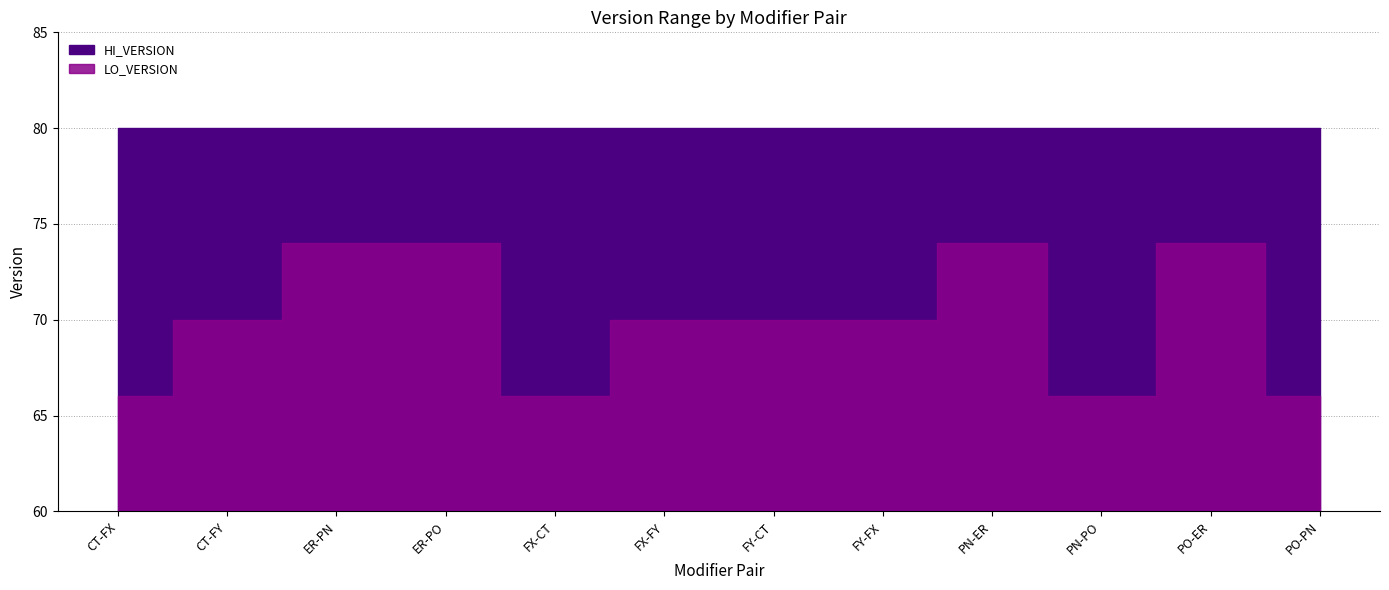

What are all the series names shown in the legend?

LO_VERSION, HI_VERSION